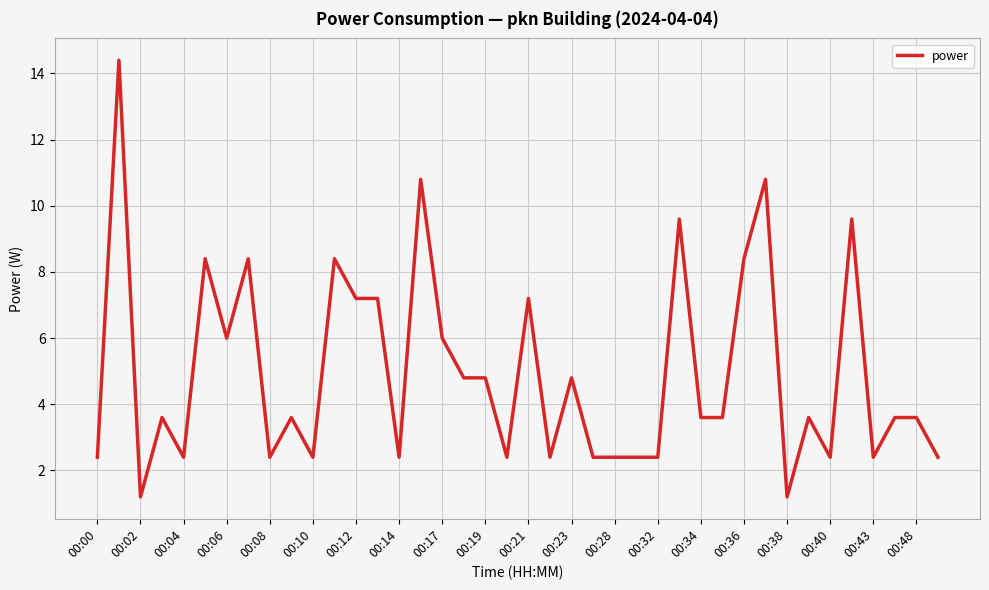

What is the maximum value shown in the chart?

14.4